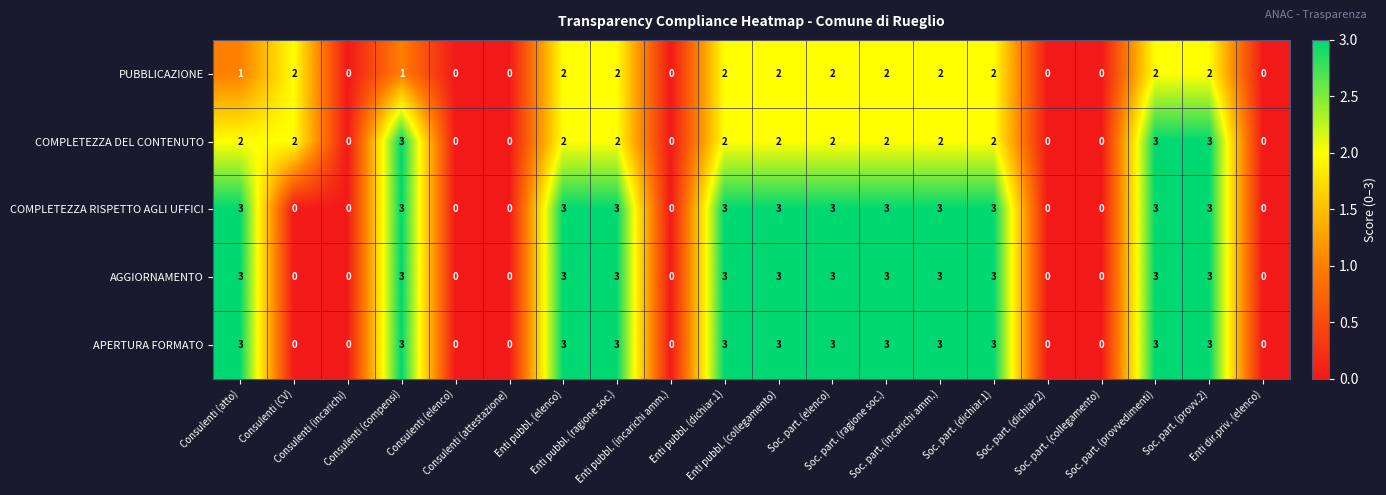

What is the maximum value shown in the chart?

3